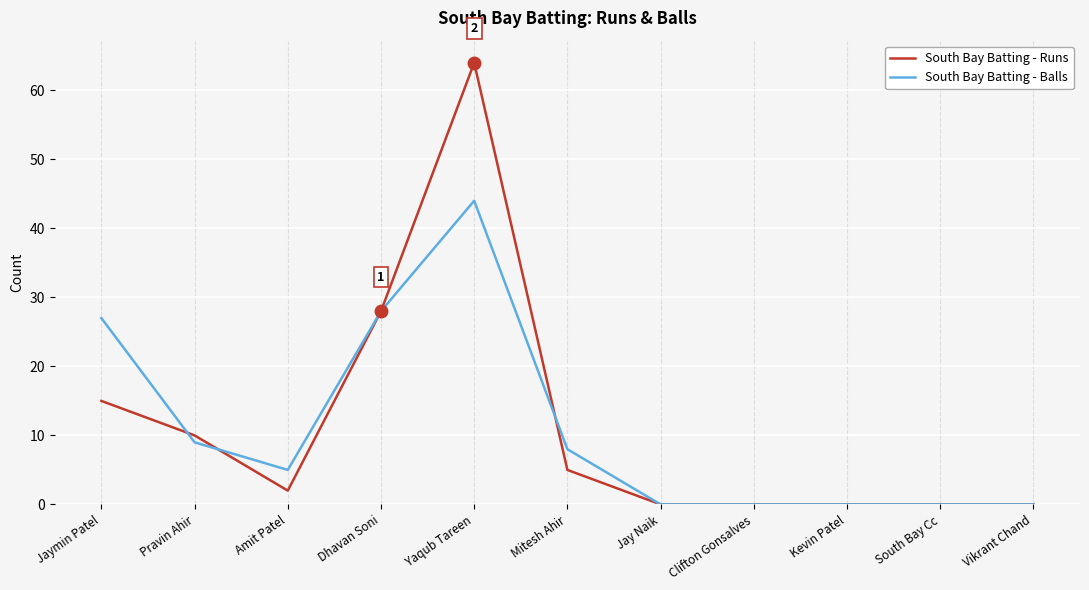

How many values in the South Bay Batting - Runs series are below 2?

5